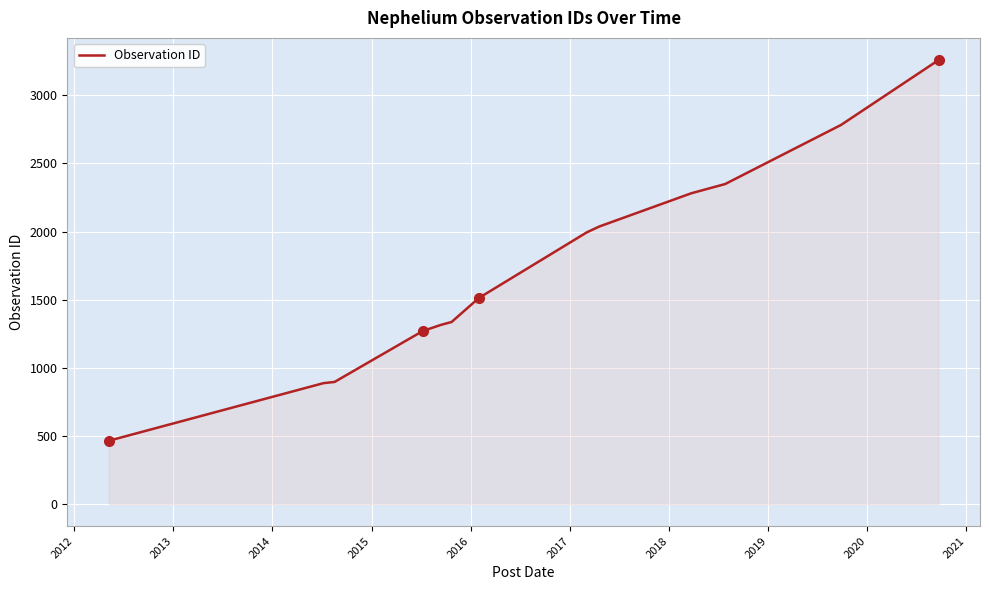

What is the maximum value shown in the chart?

3259